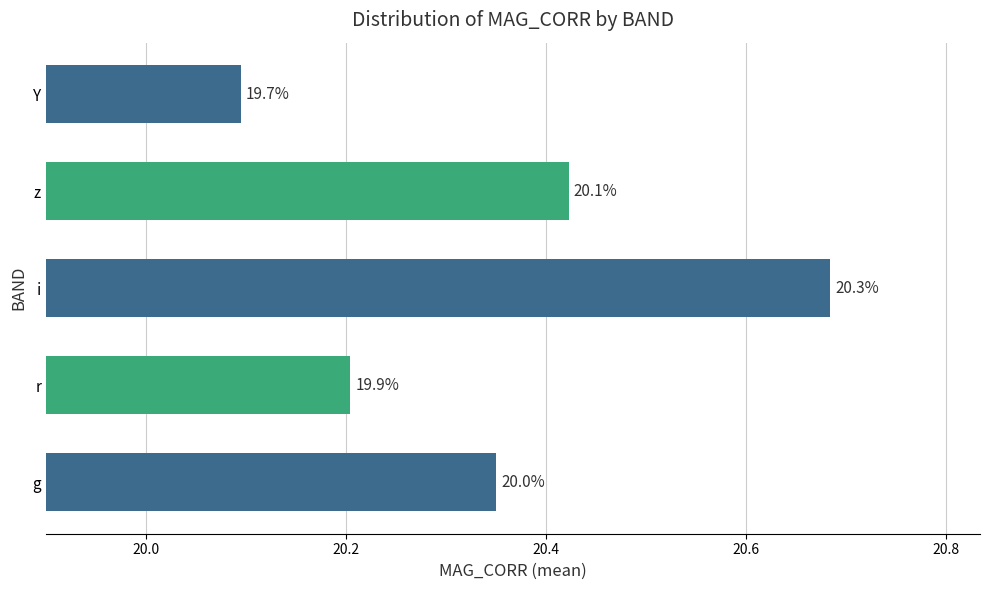

How many values are between 20 and 21?

5